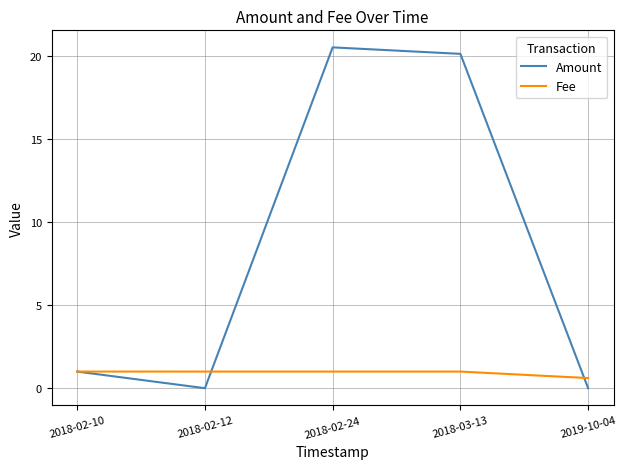

Read the Fee value at 2018-02-24.

1.0